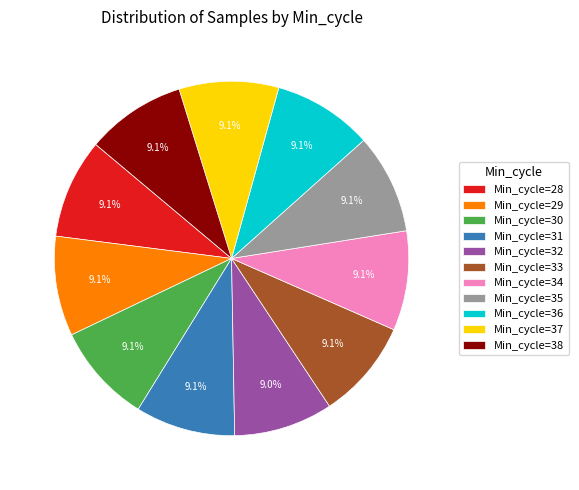

Approximately how many times larger is the value at Min_cycle=30 compared to Min_cycle=37?

1.0